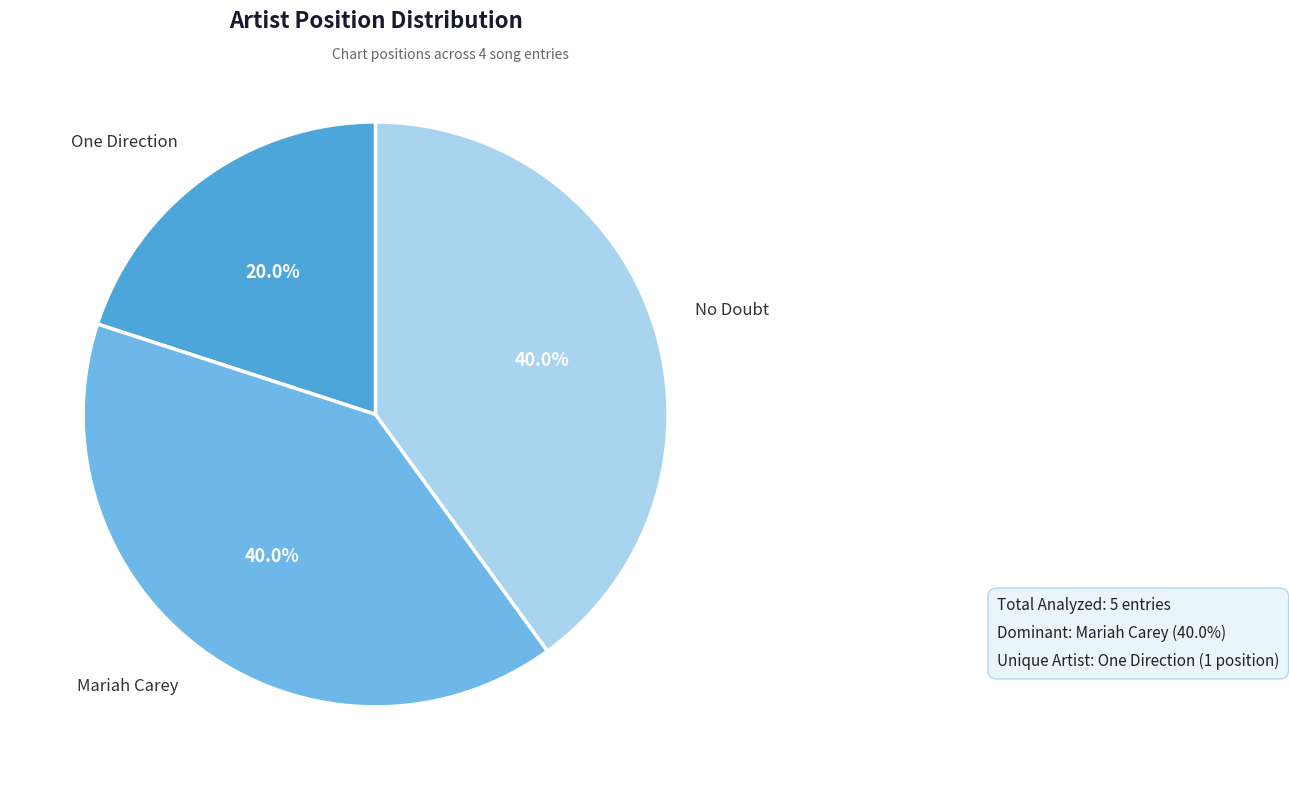

The One Direction slice represents 20% of the pie. True or false?

True